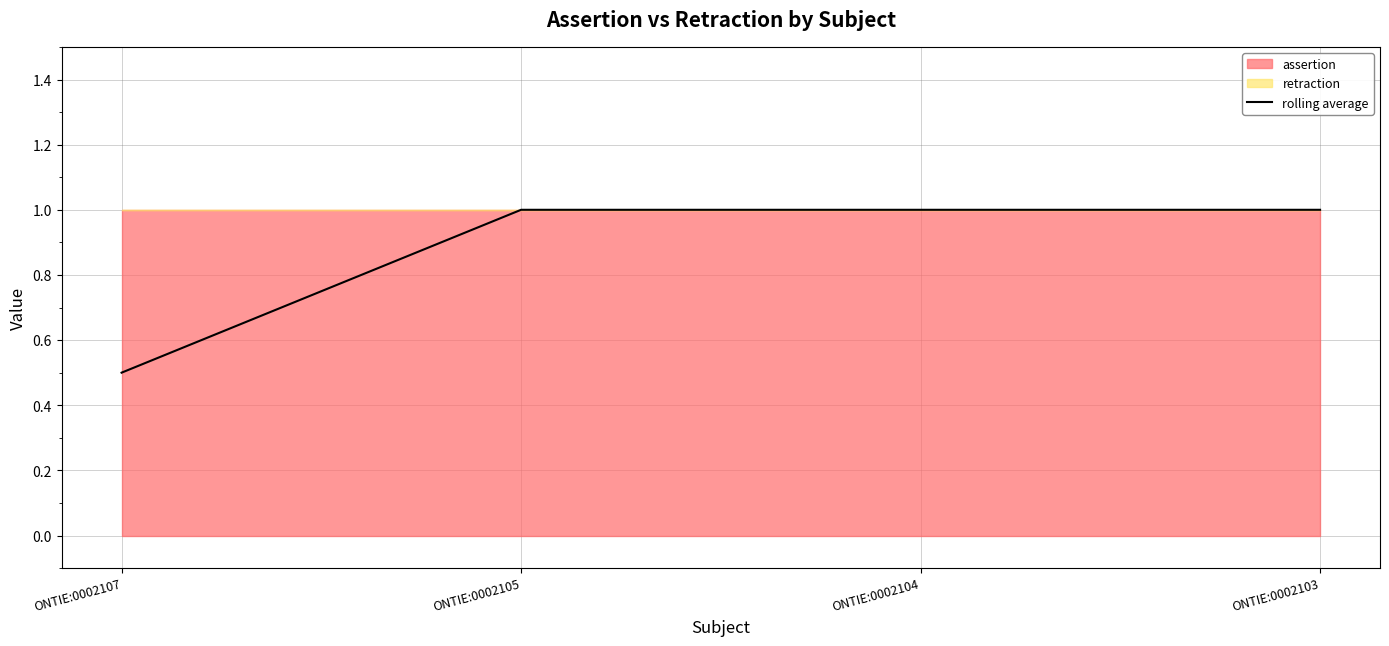

How many lines are shown in the chart?

1